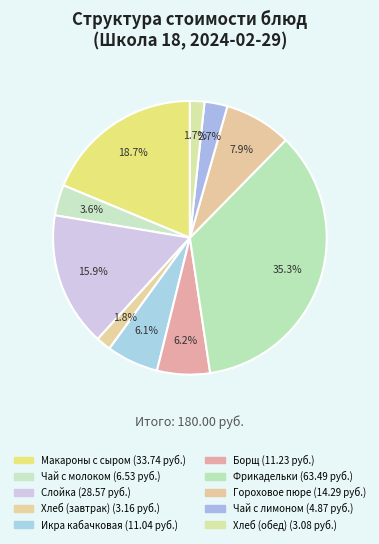

To the nearest percent, what is the difference between the largest and smallest slice percentages?

34%